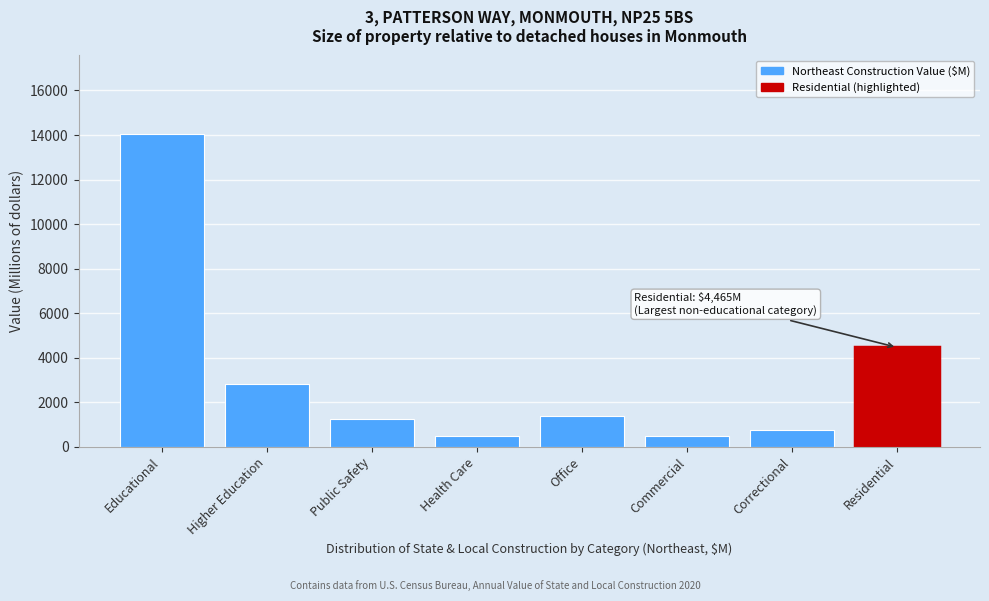

The chart shows a value of 507 at Commercial. True or false?

True